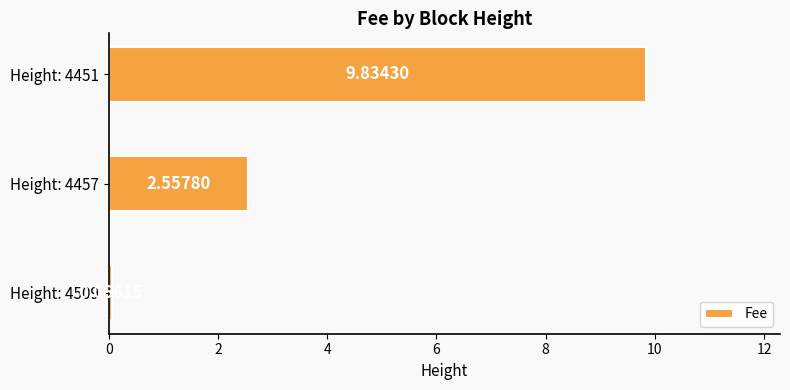

What is the average value?

4.2